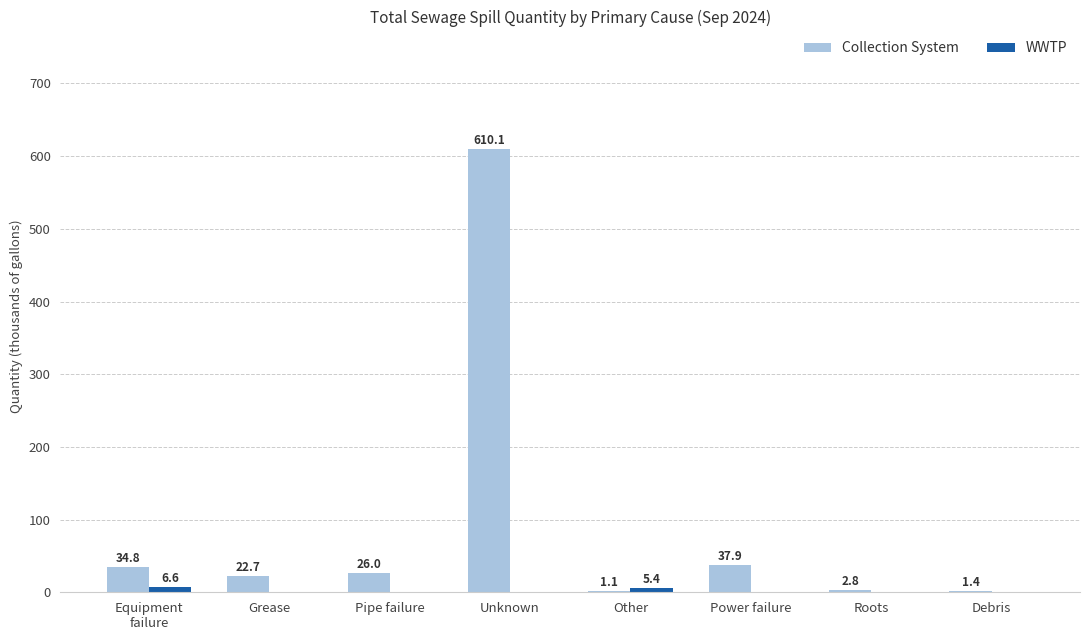

What is the maximum value shown in the chart?

610.1